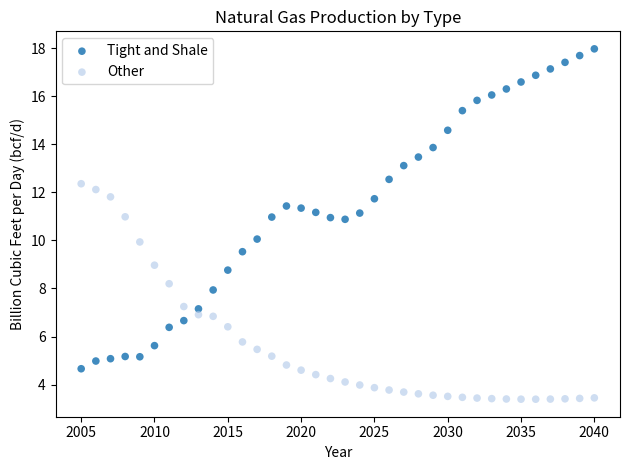

Which series reaches the maximum Y coordinate?

Tight and Shale